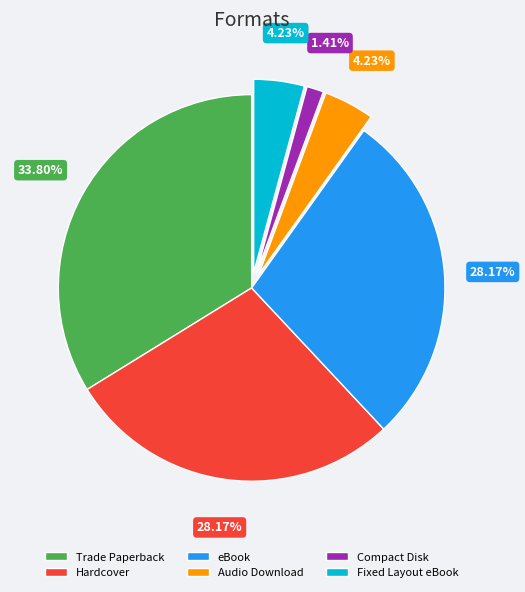

How many segments does this pie chart have?

6